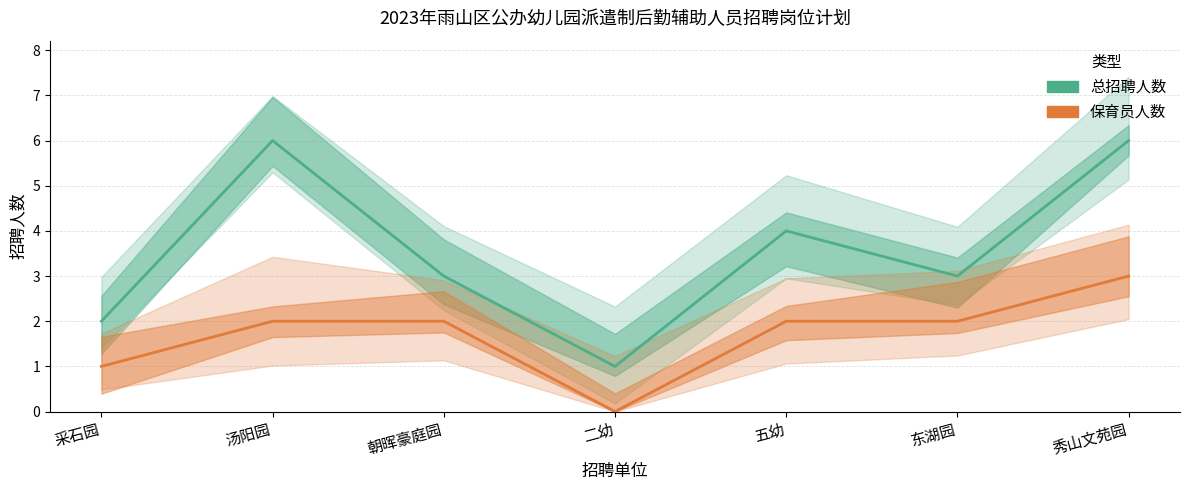

At how many categories does at least one series exceed 4?

2